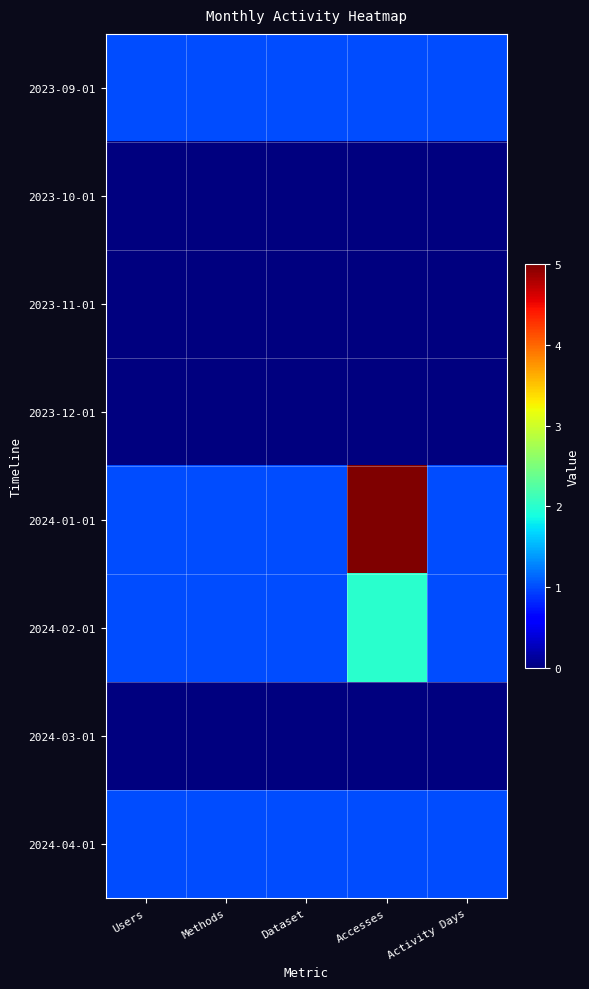

What is the difference between the highest and lowest values at Accesses?

5